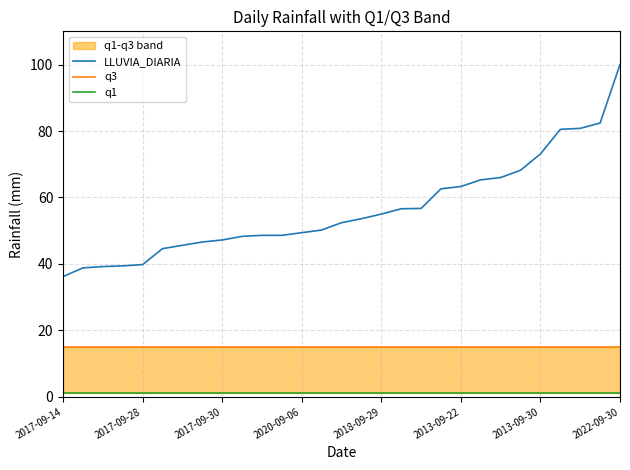

At which label does LLUVIA_DIARIA reach its minimum?

2017-09-14